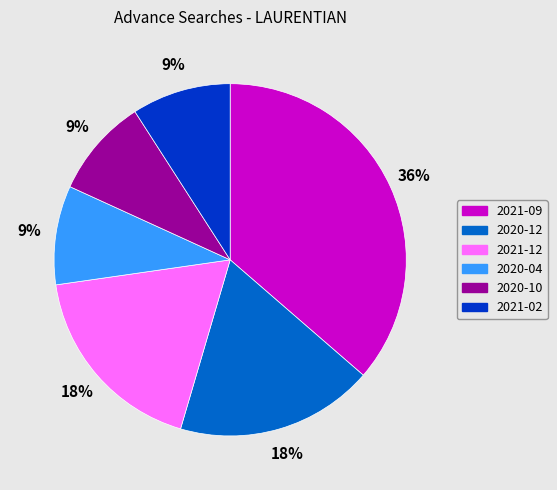

What percentage is the 2021-02 slice, to the nearest percent?

9%